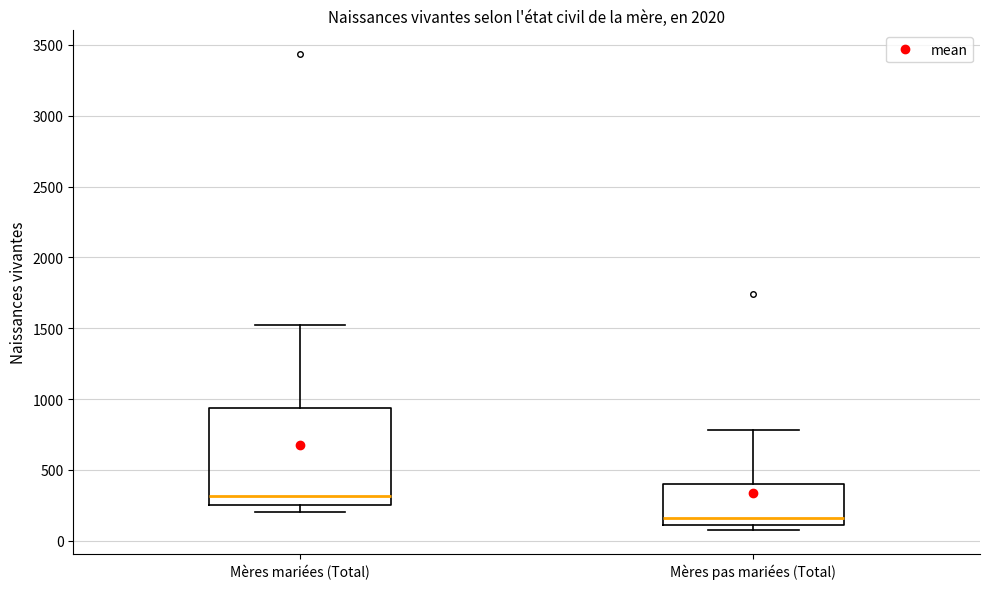

Reading left to right, transcribe this box plot: for each box, give where its median line is, the range the box spans, and where its two whiskers end, as read against the y-axis. The values are not printed on the chart, so give them approximately, as read against the axis.

Mères mariées (Total): median 300, box 250 to 950, whiskers 200 to 1500
Mères pas mariées (Total): median 150, box 100 to 400, whiskers 100 (just below the box's lower edge) to 800